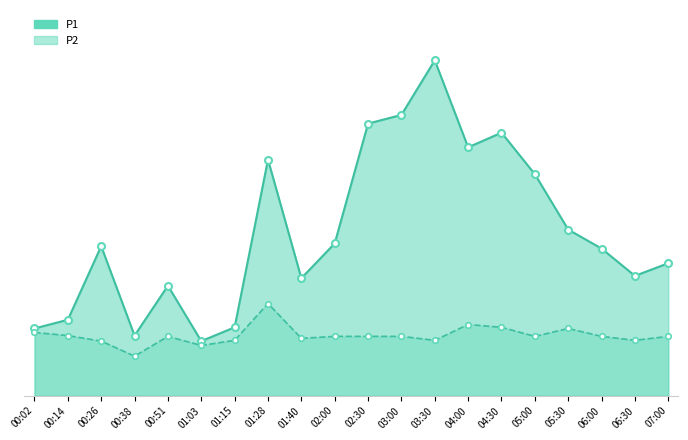

Rank the series at 05:30 from highest to lowest value.

P1, P2